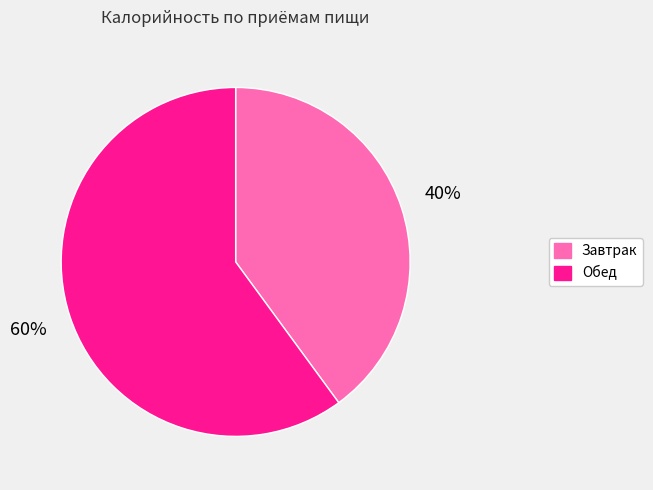

How many segments does this pie chart have?

2